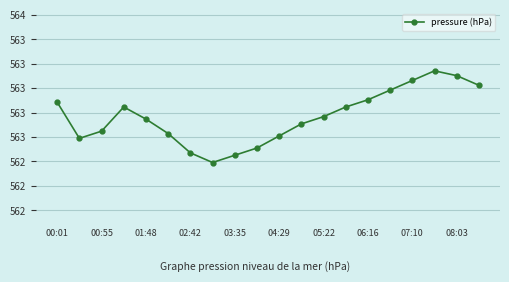

Does the chart have visible grid lines?

Yes